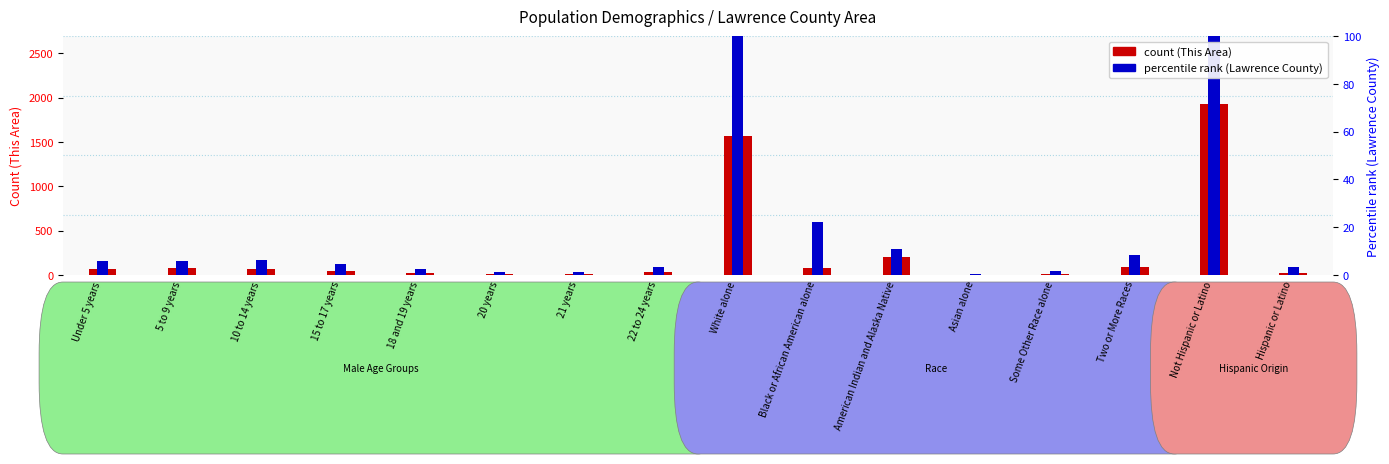

What is the difference between the highest and lowest values at American Indian and Alaska Native?

91.9